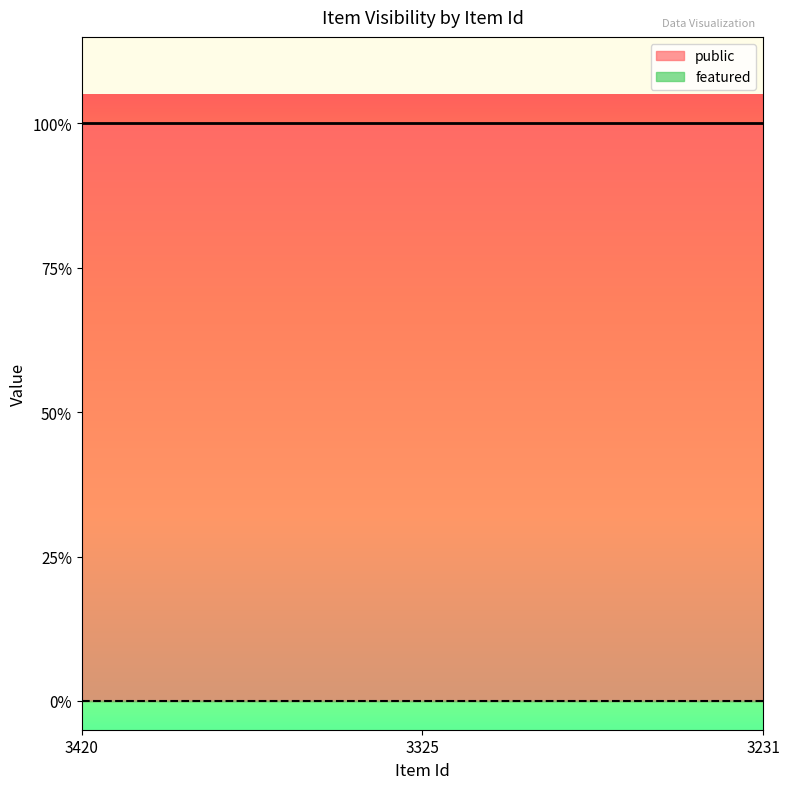

Does the chart have visible grid lines?

No